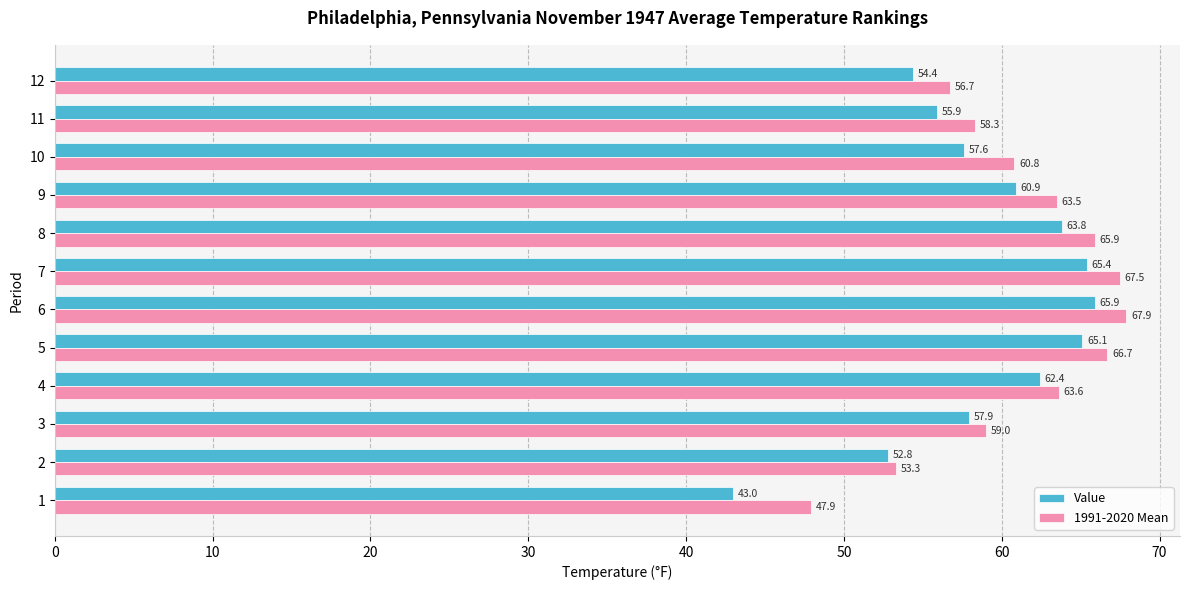

At which category is the sum across all series the highest?

6